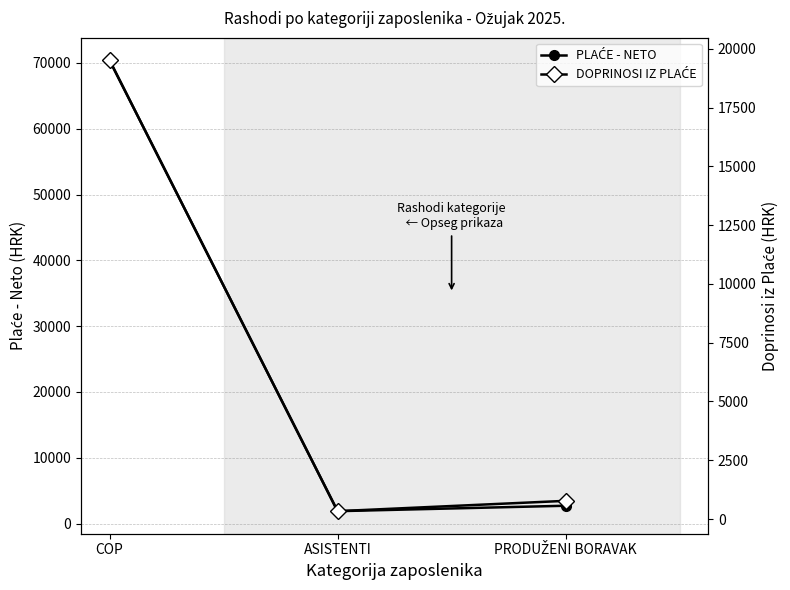

How many categories are shown in the chart?

3